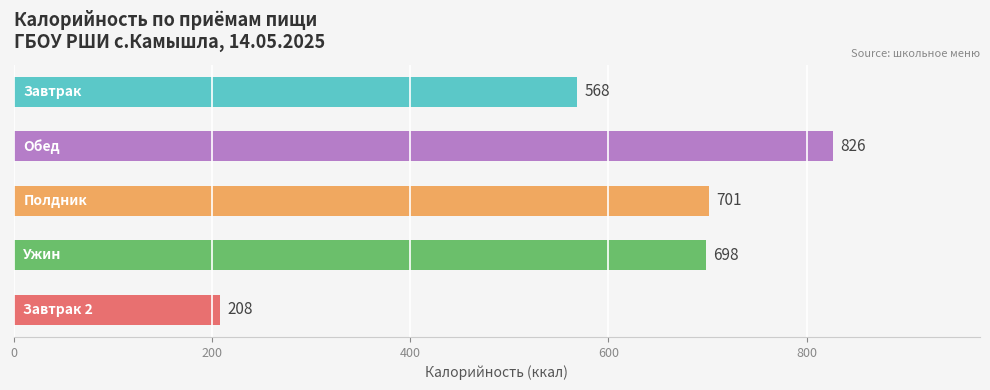

What is the sum of all values?

3001